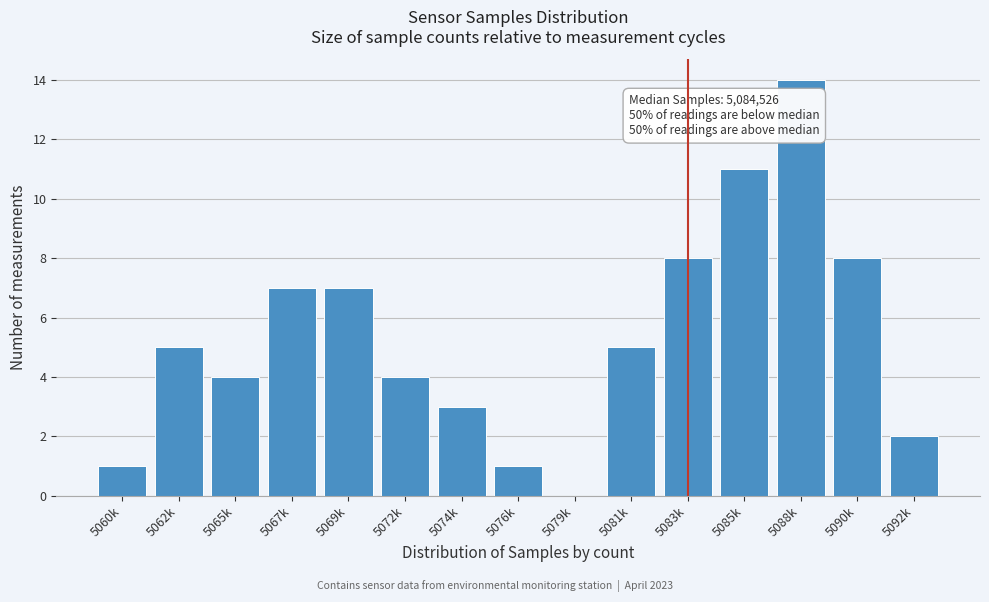

Reading right to left, list all the values displayed in this chart.

5092k=2	5090k=8	5088k=14	5085k=11	5083k=8	5081k=5	5079k=0	5076k=1	5074k=3	5072k=4	5069k=7	5067k=7	5065k=4	5062k=5	5060k=1